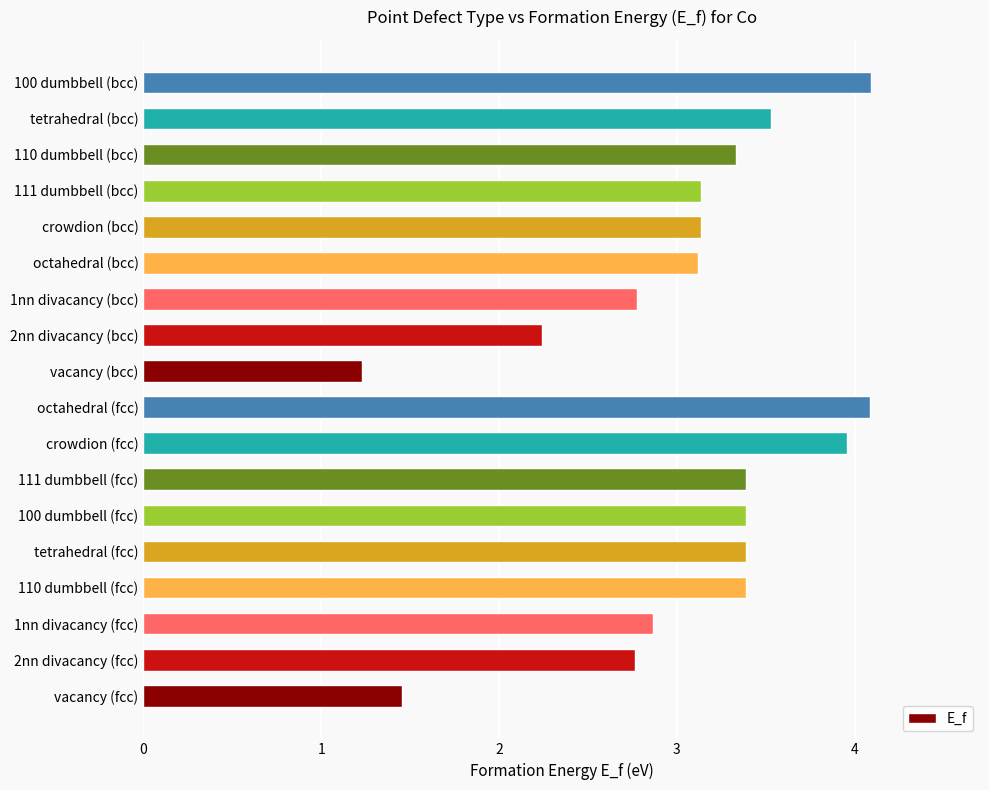

What is the average value?

3.1